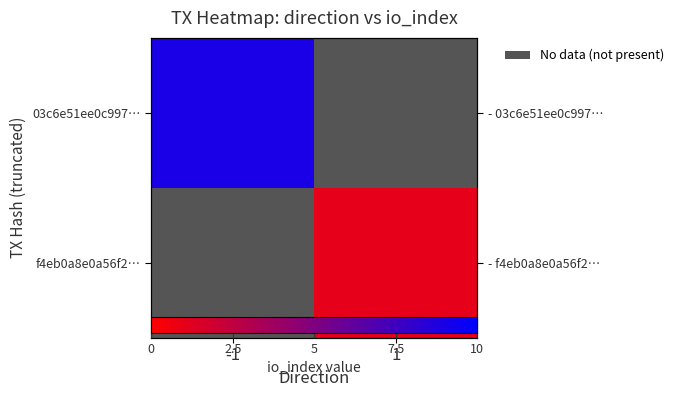

Rank the series by their average value, from lowest to highest.

03c6e51ee0c997…, f4eb0a8e0a56f2…